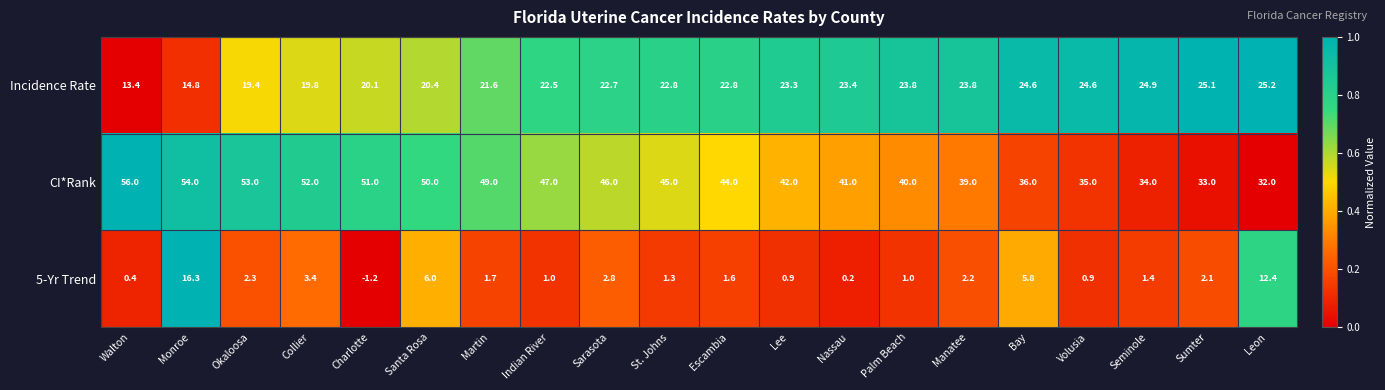

Rank the series by their maximum value, from highest to lowest.

CI*Rank, Incidence Rate, 5-Yr Trend